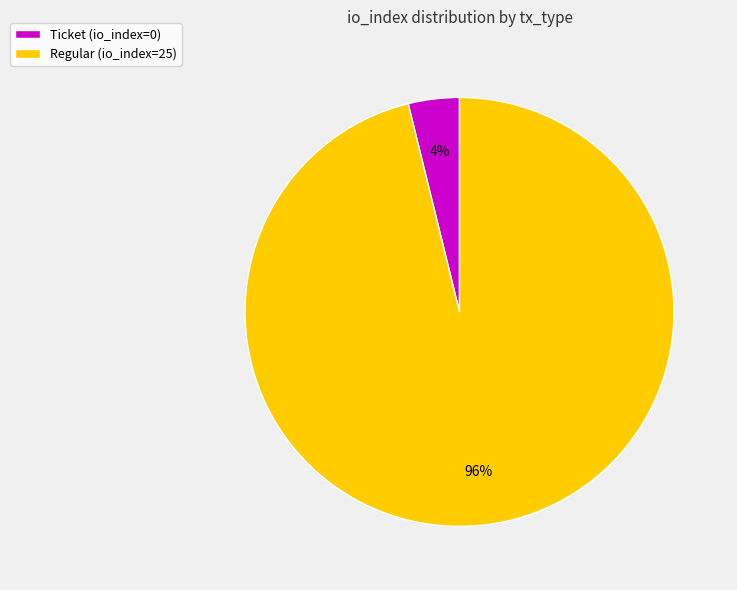

Which has a higher value, Regular (io_index=25) or Ticket (io_index=0)?

Regular (io_index=25)